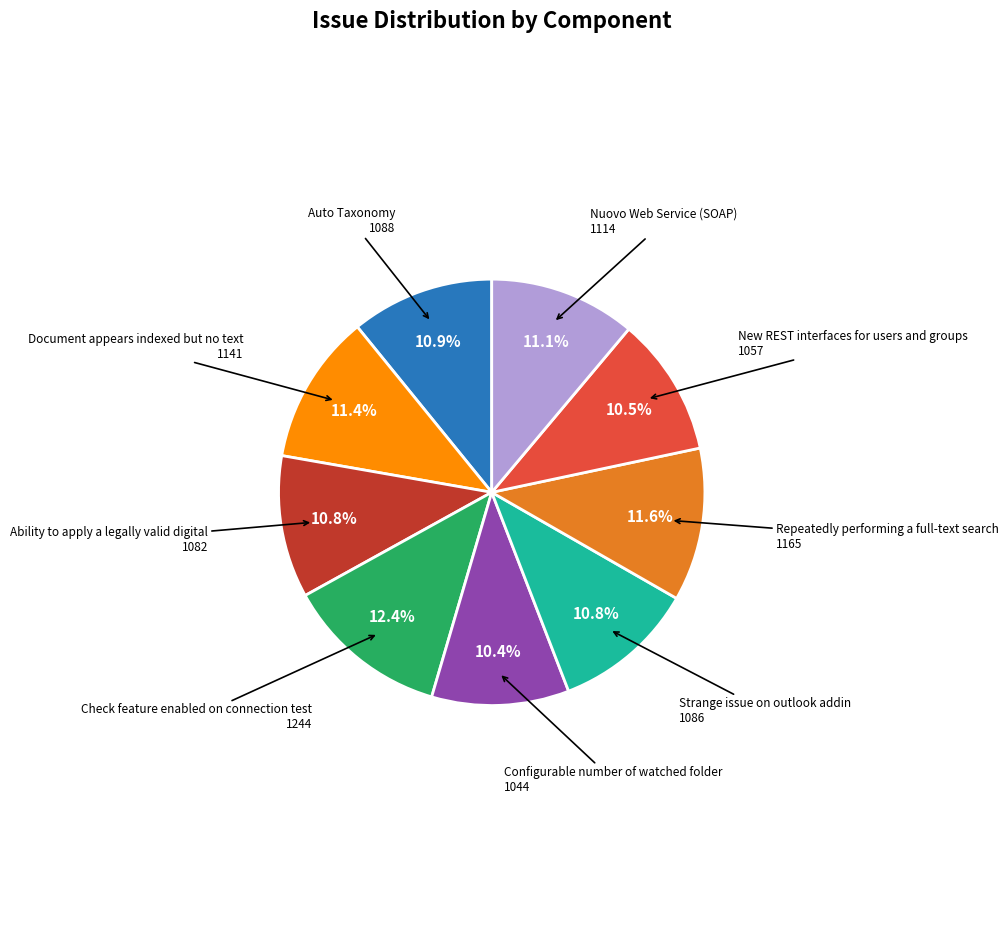

How many slices are in this pie chart?

9